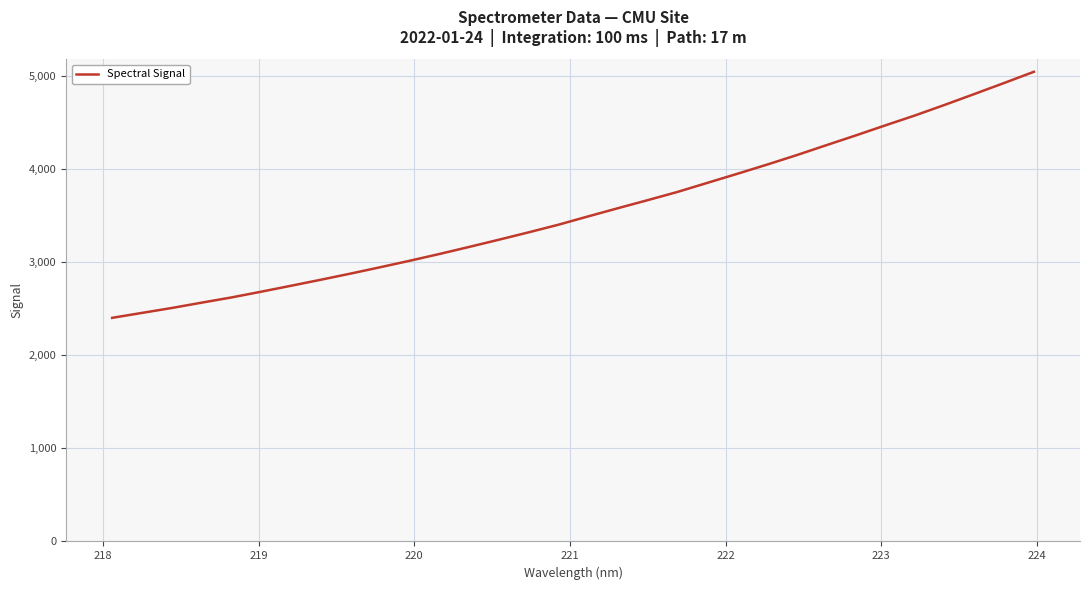

What is the difference between the maximum and minimum values?

2641.8